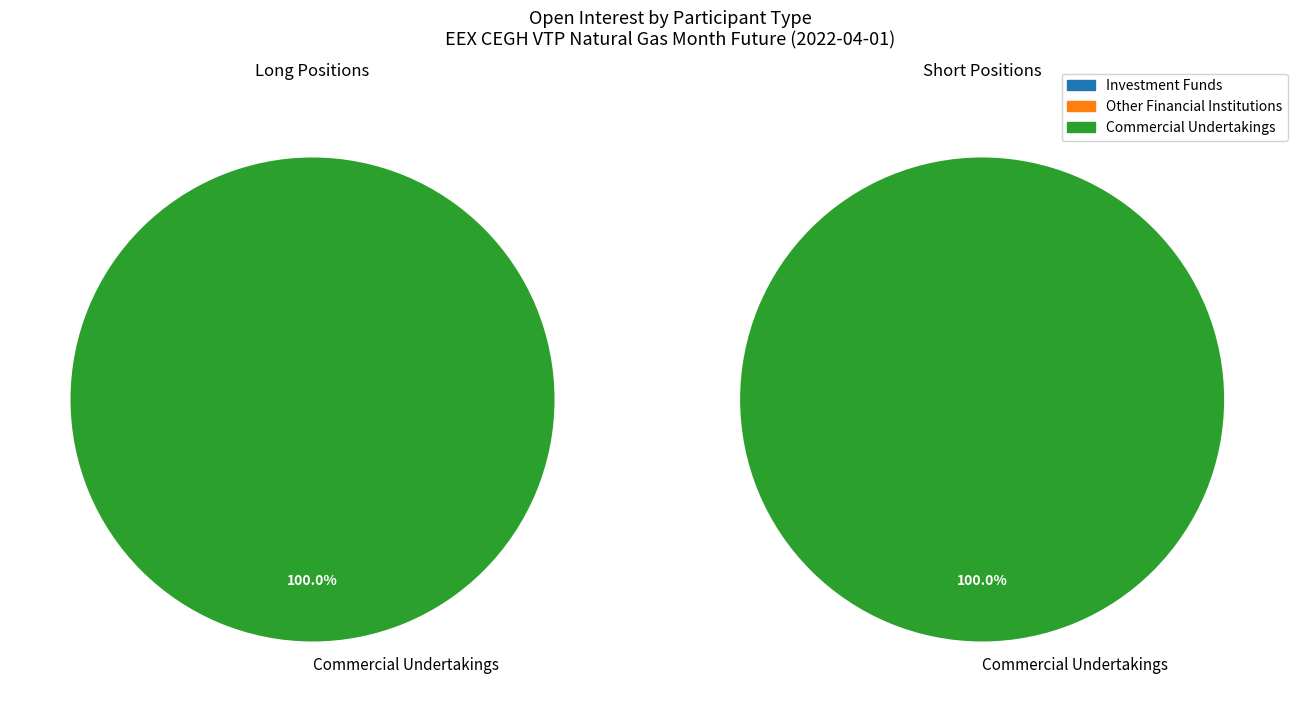

Which series has the widest spread of values?

Long